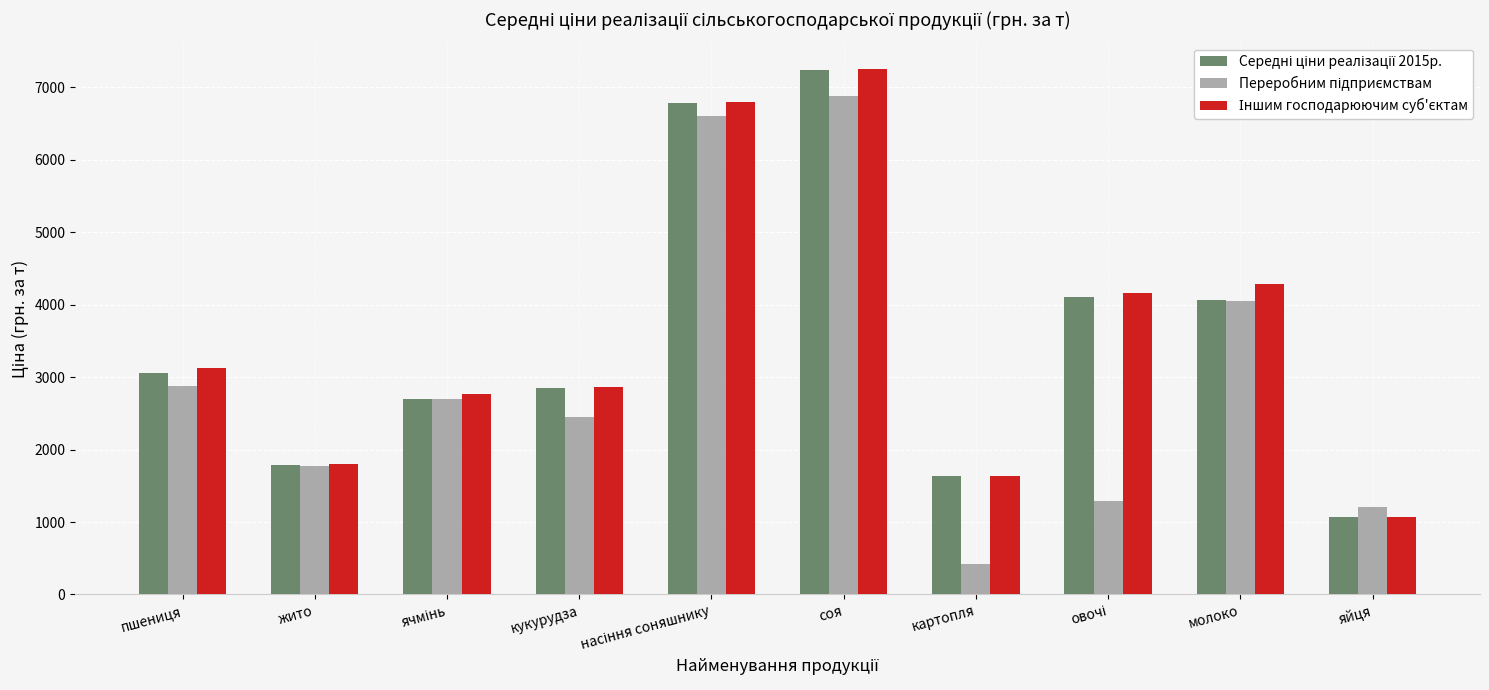

How many bars are there in total?

30